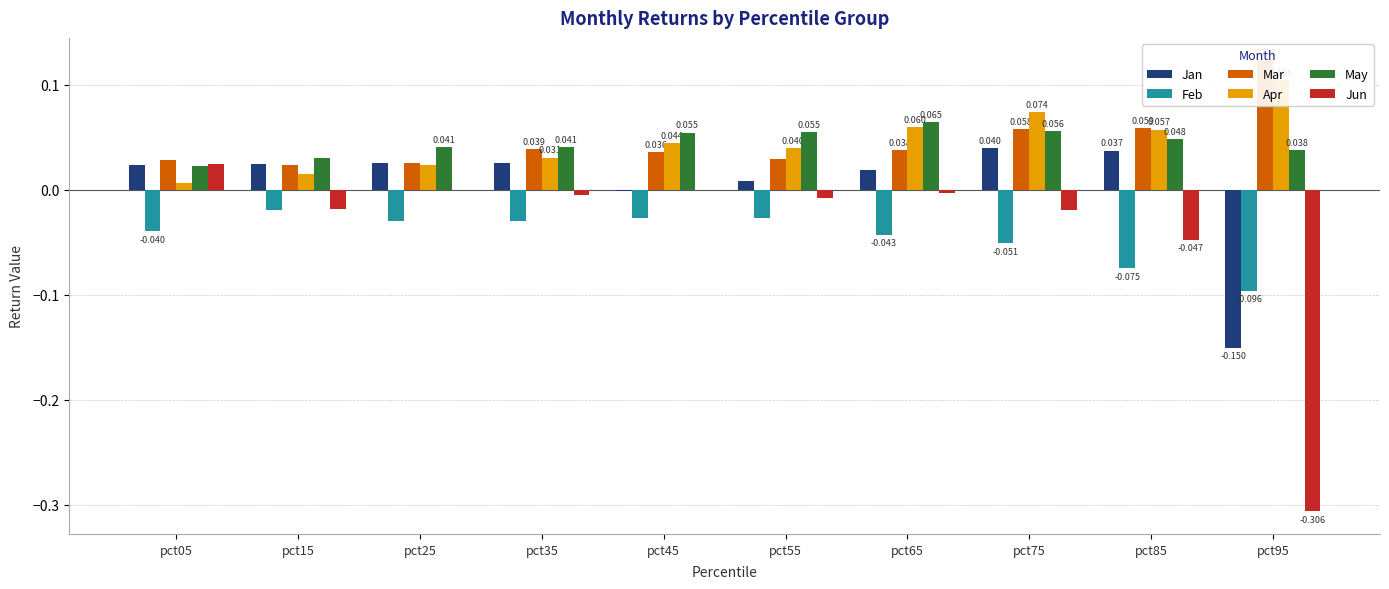

Is it true that Apr equals 0.0 at pct15?

True